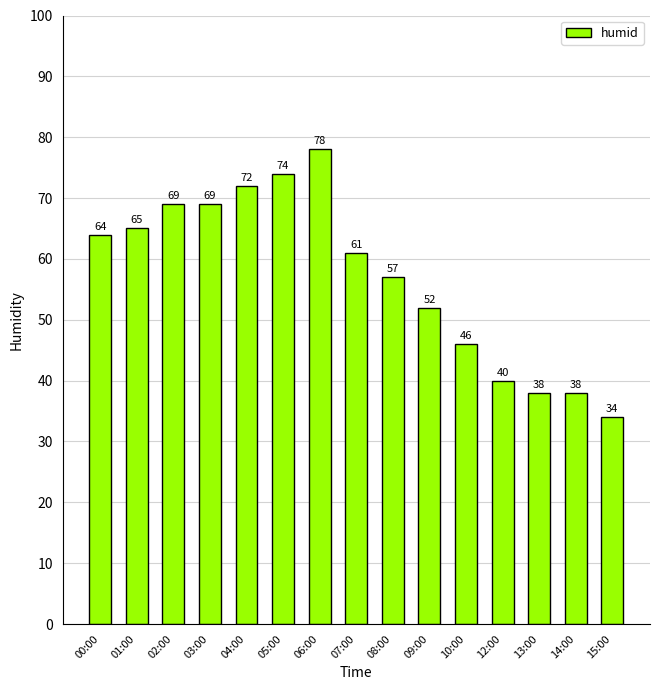

Is it true that the value at 01:00 is 65?

True